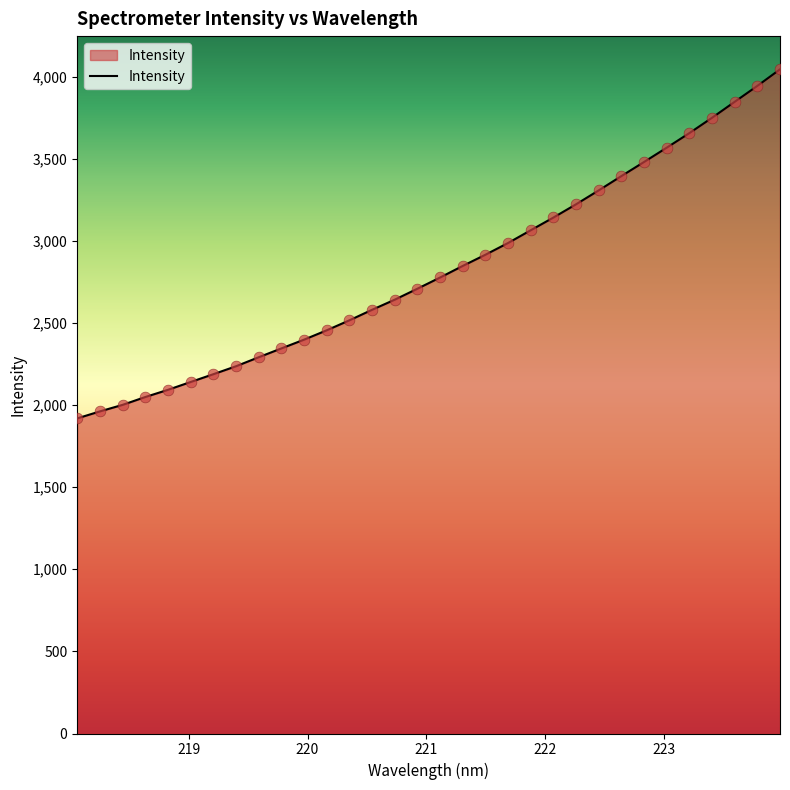

What is the smallest value displayed?

1918.8